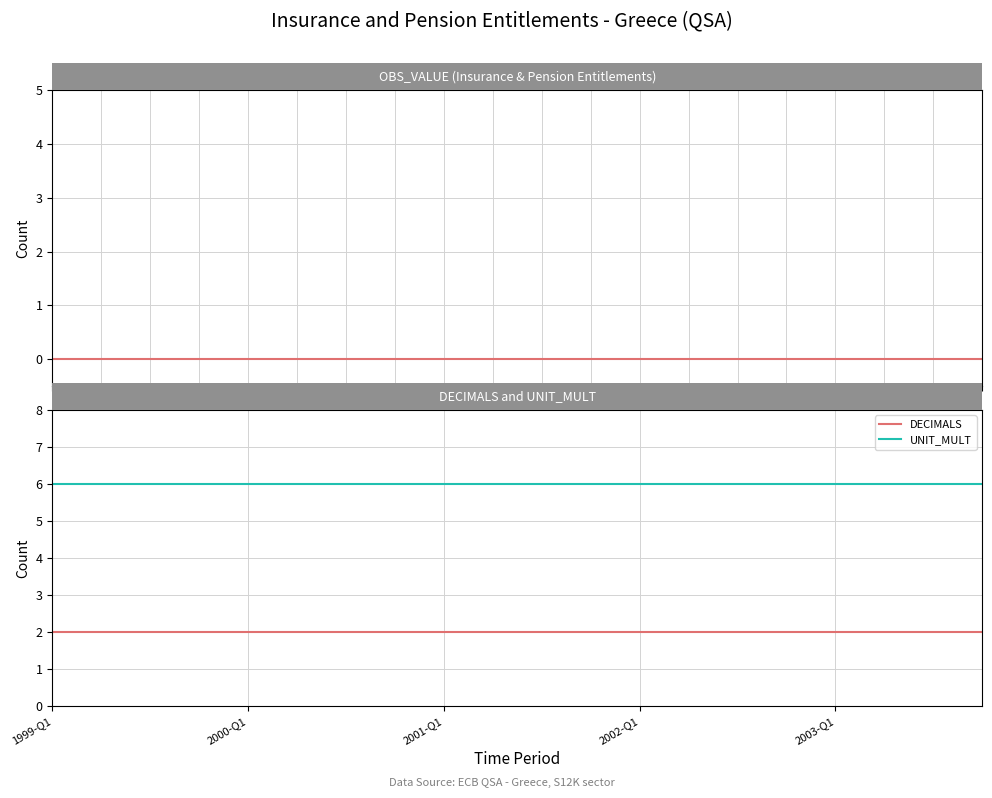

True or false: UNIT_MULT and OBS_VALUE cross at least once.

False